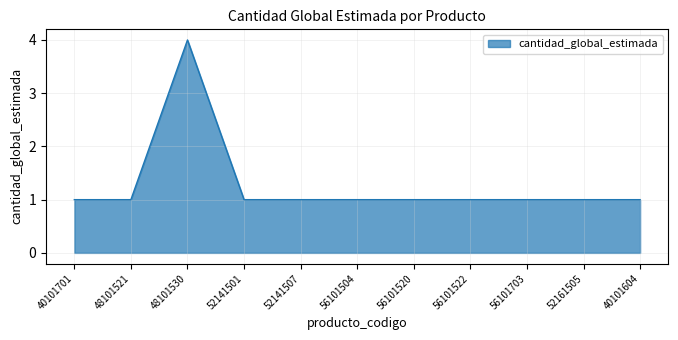

Reading left to right, transcribe all the data shown in this chart.

40101701=1	48101521=1	48101530=4	52141501=1	52141507=1	56101504=1	56101520=1	56101522=1	56101703=1	52161505=1	40101604=1